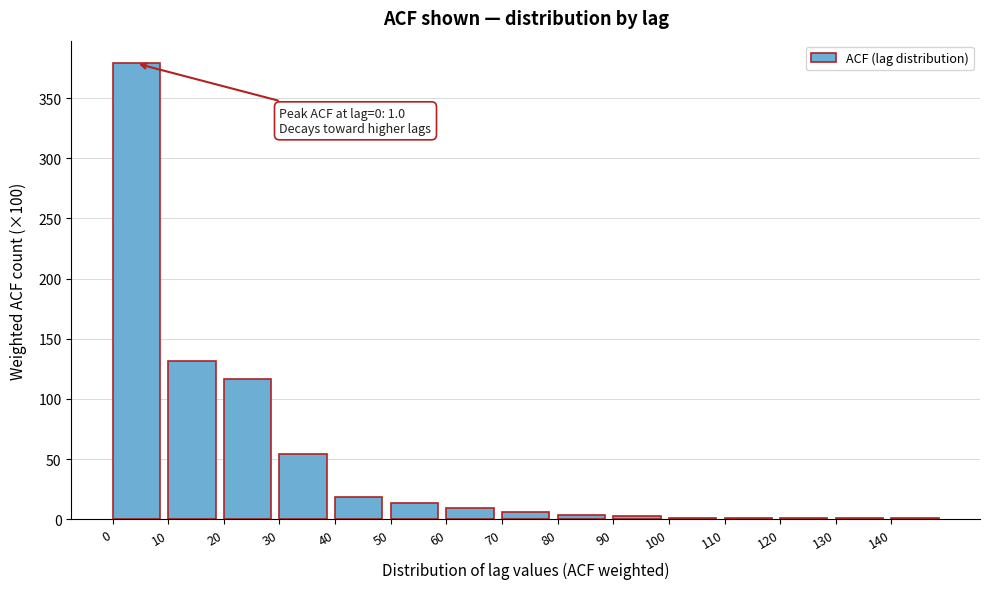

The value at 10 is 131.6. True or false?

True